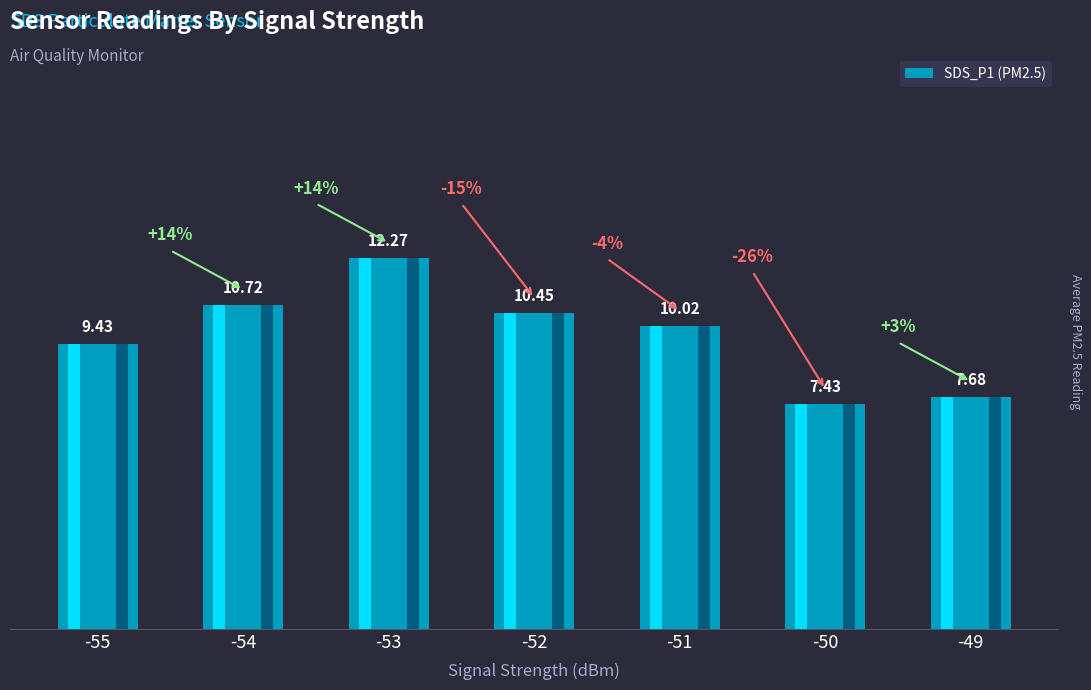

At which label is the value closest to 9?

-55